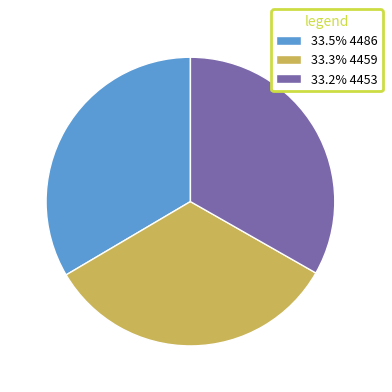

What is the ratio of the value at 33.2% 4453 to the value at 33.5% 4486?

1.0